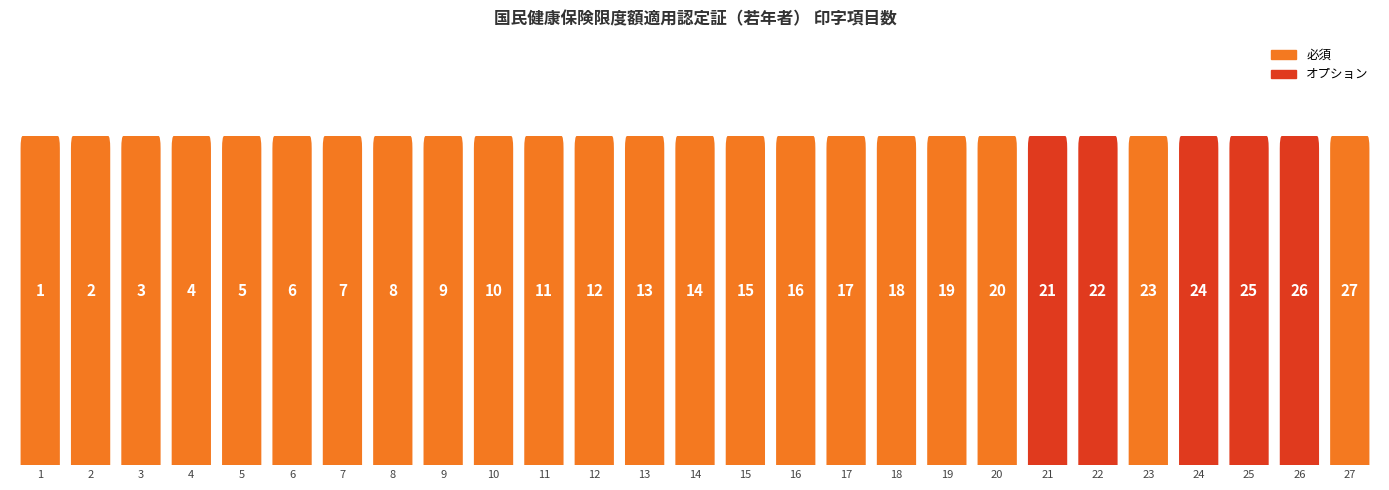

How many distinct data groups are displayed?

2